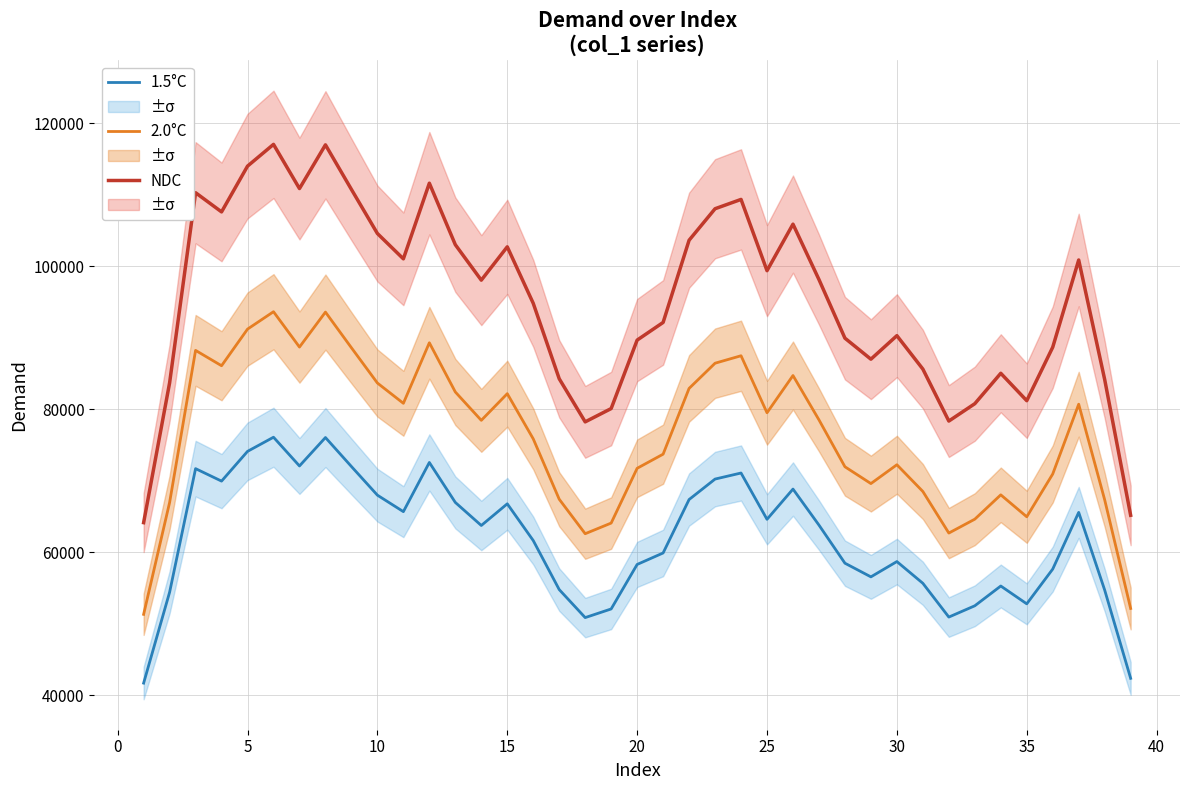

What is the sum of all NDC values?

3716823.6